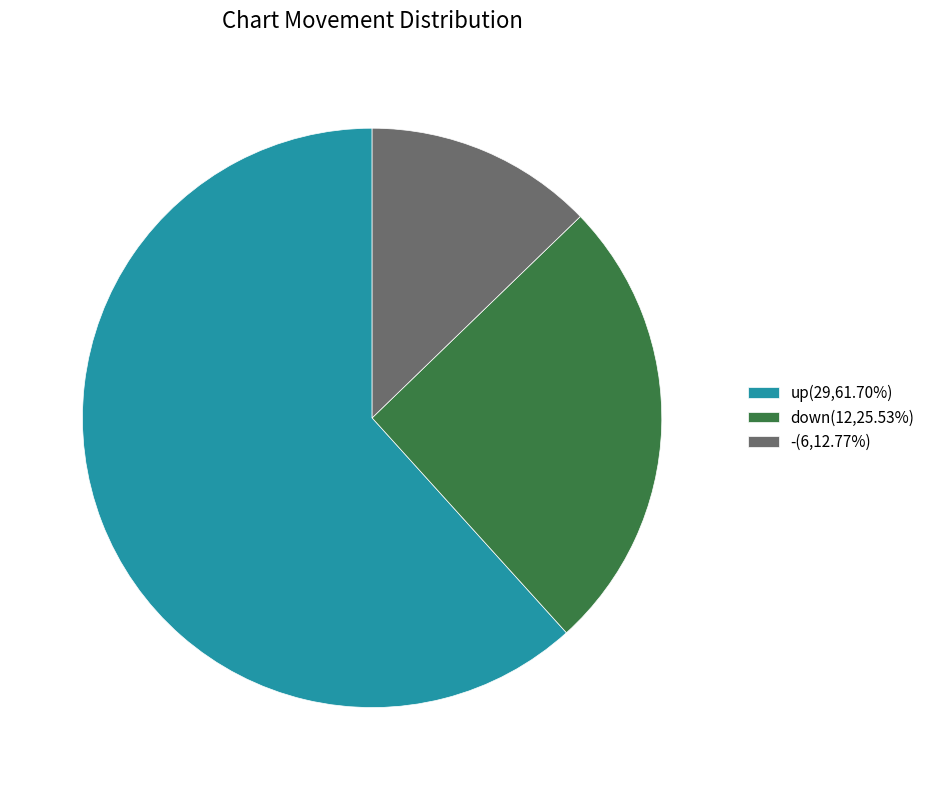

What is the largest slice in the pie chart?

up